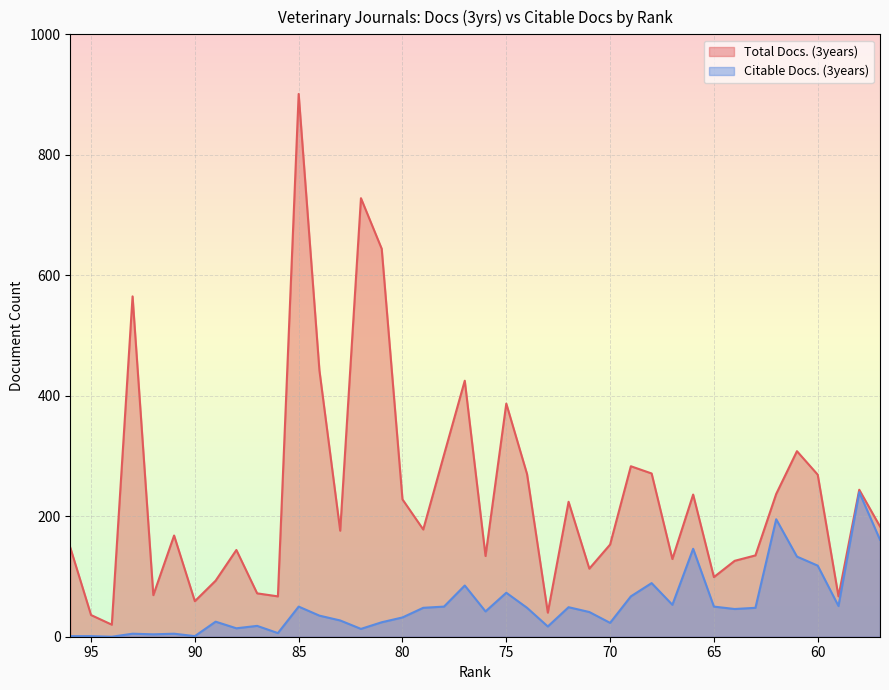

What is the maximum value shown in the chart?

901